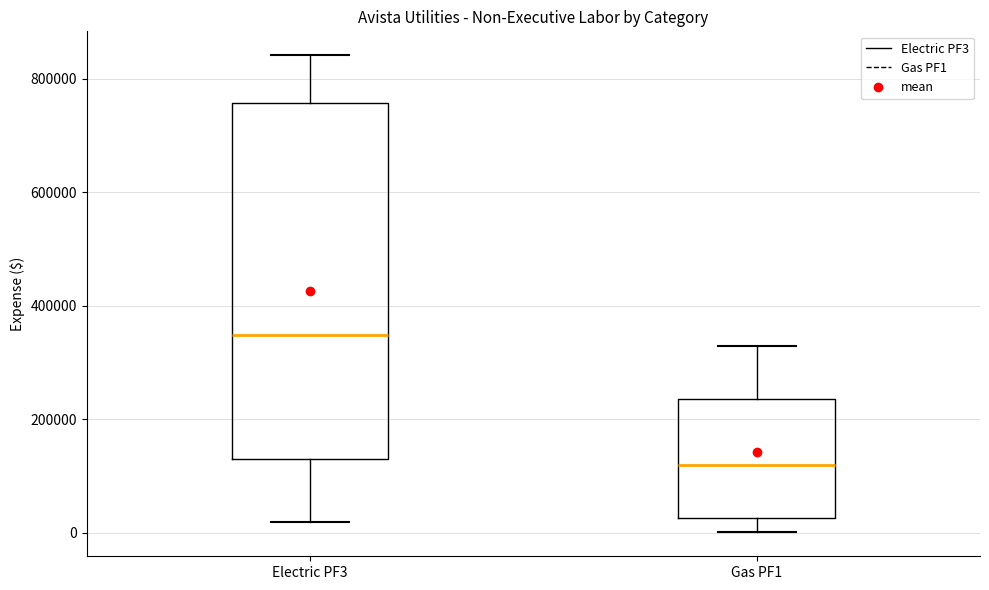

Reading left to right, transcribe this box plot: for each box, give where its median line is, the range the box spans, and where its two whiskers end, as read against the y-axis. The values are not printed on the chart, so give them approximately, as read against the axis.

Electric PF3: median 340000, box 140000 to 760000, whiskers 20000 to 840000
Gas PF1: median 120000, box 20000 to 240000, whiskers 0 to 320000